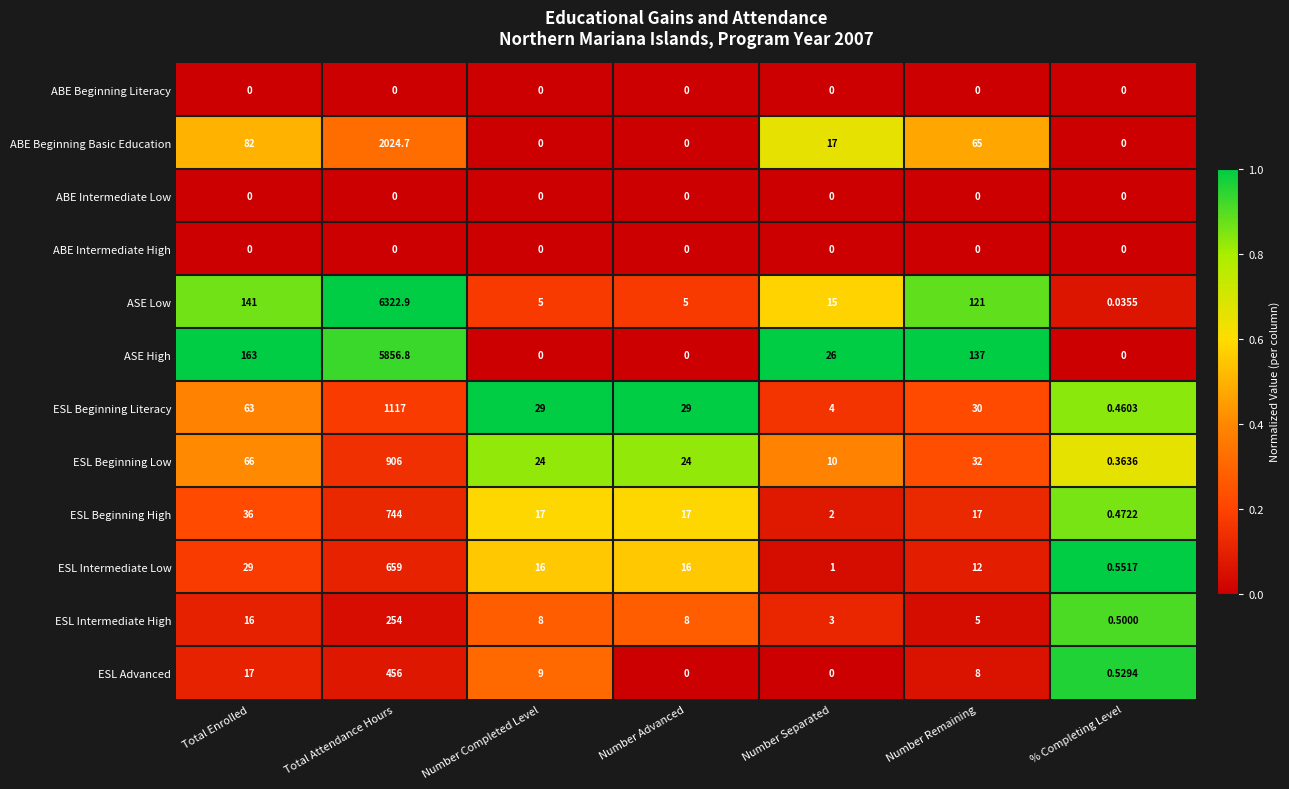

Which series has the largest total across all categories?

ASE Low